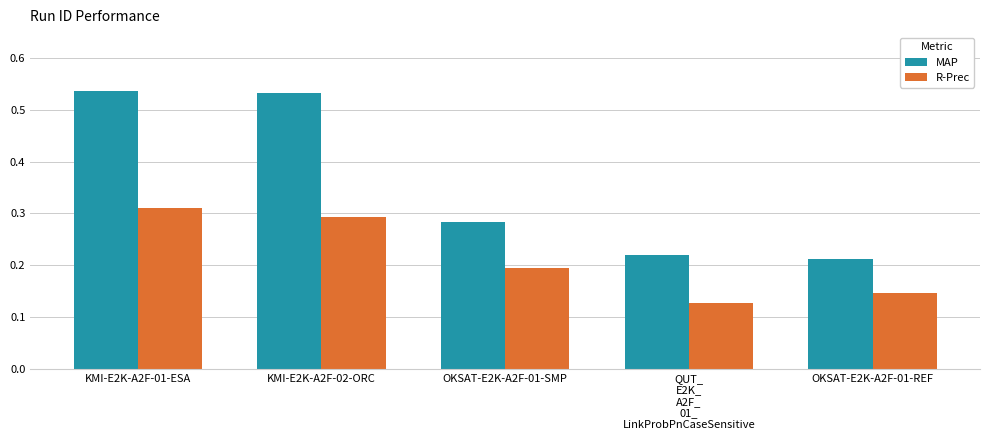

What is the sum of all MAP values?

1.8